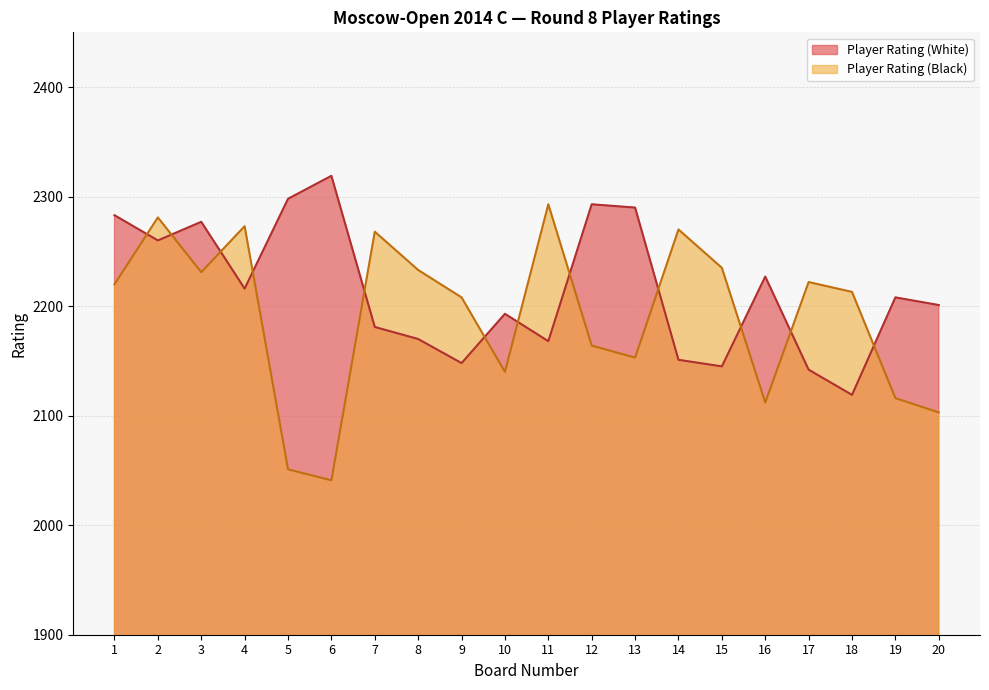

Reading left to right, list all the values displayed in this chart.

Player Rating (White): 1=2283	2=2260	3=2277	4=2216	5=2298	6=2319	7=2181	8=2170	9=2148	10=2193	11=2168	12=2293	13=2290	14=2151	15=2145	16=2227	17=2142	18=2119	19=2208	20=2201
Player Rating (Black): 1=2220	2=2281	3=2231	4=2273	5=2051	6=2041	7=2268	8=2233	9=2208	10=2140	11=2293	12=2164	13=2153	14=2270	15=2235	16=2112	17=2222	18=2213	19=2116	20=2103